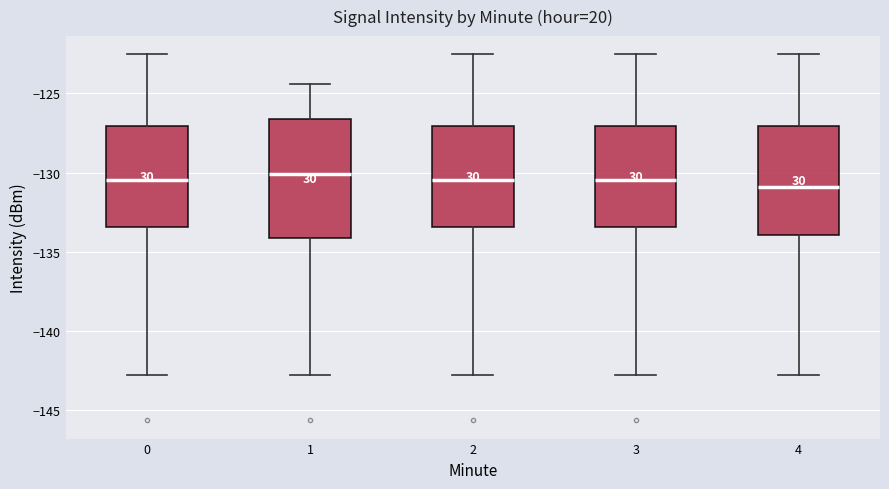

Which box is the tallest, from its lower edge to its upper edge?

1